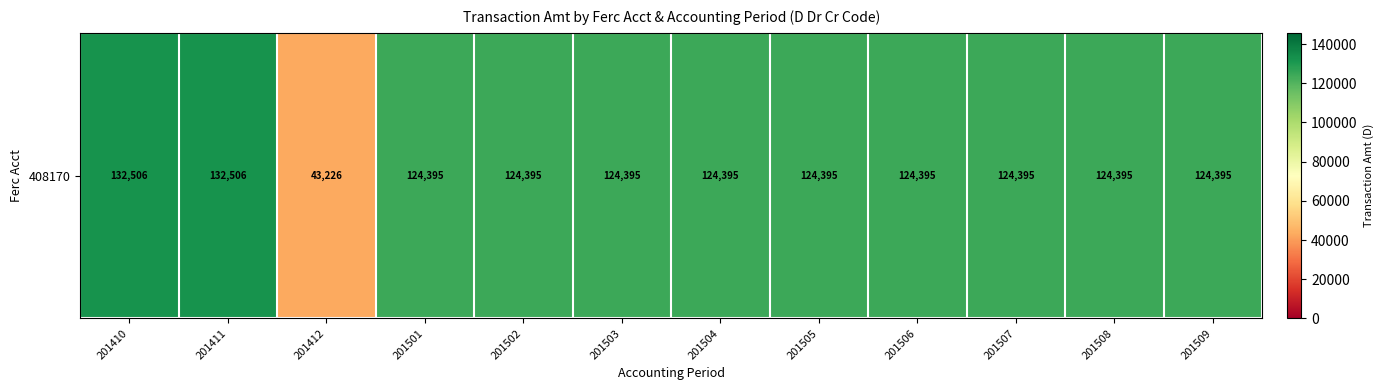

The value at 201504 is 124395. True or false?

True